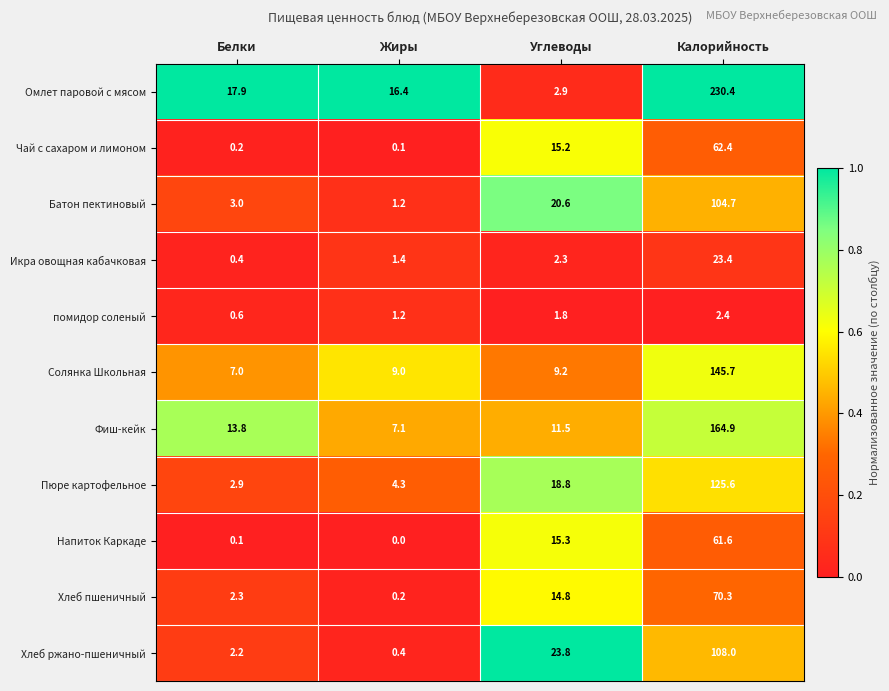

Between Белки and Калорийность, which series saw the biggest shift?

Омлет паровой с мясом